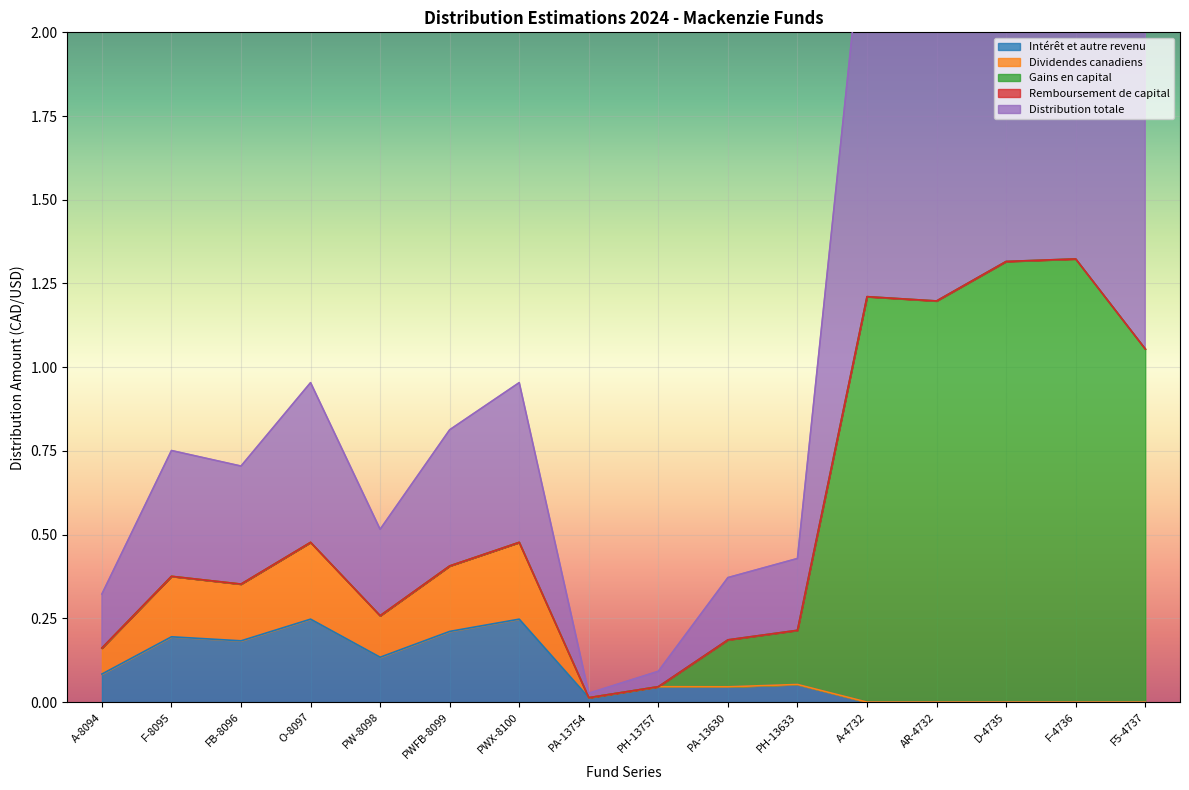

How many interior local peaks does the Intérêt et autre revenu series have?

5